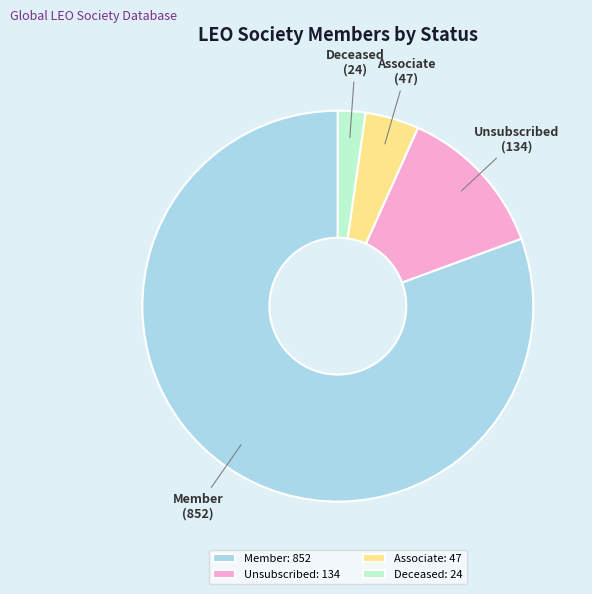

Combined, do Member and Associate account for over 50%?

Yes